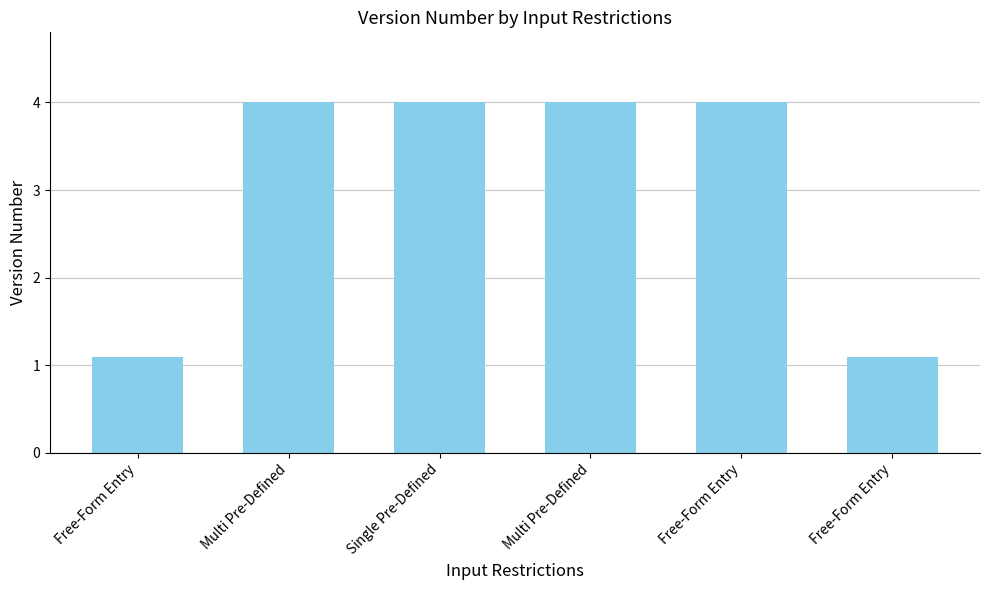

What is the value of the 3rd bar from the left?

4.0